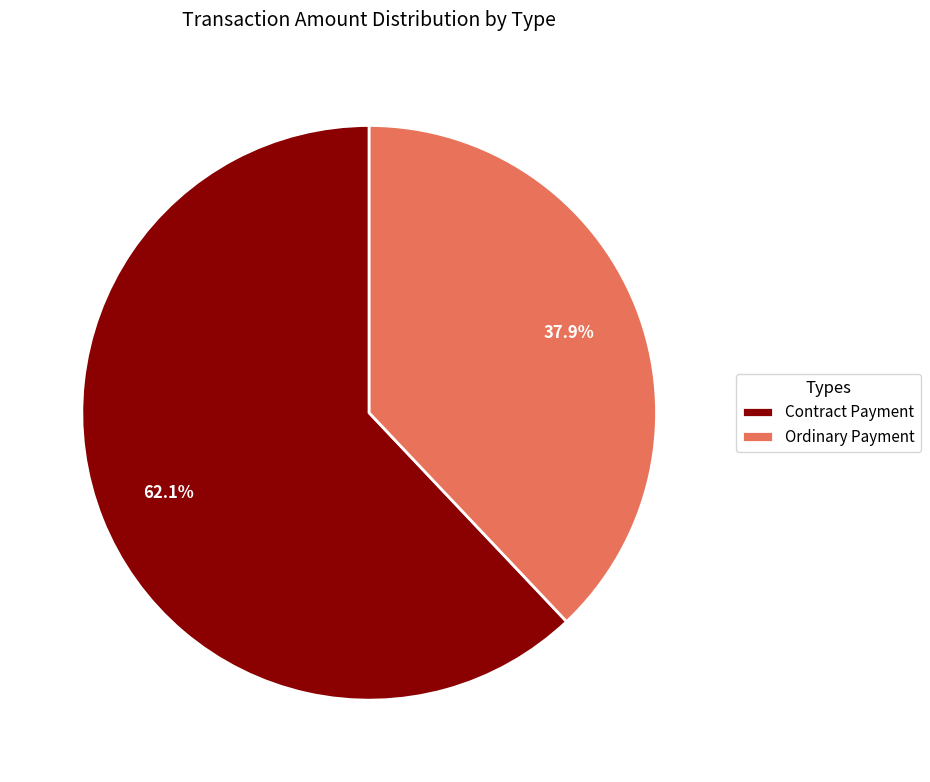

Rank the categories by value from lowest to highest.

Ordinary Payment, Contract Payment